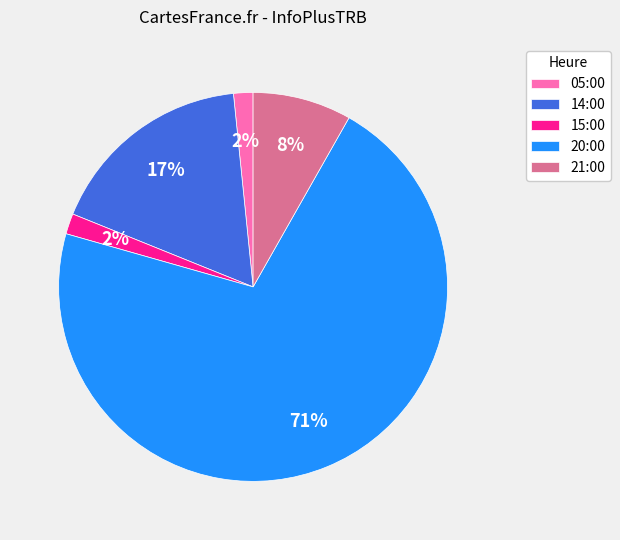

To the nearest percent, what is the average slice percentage?

20%